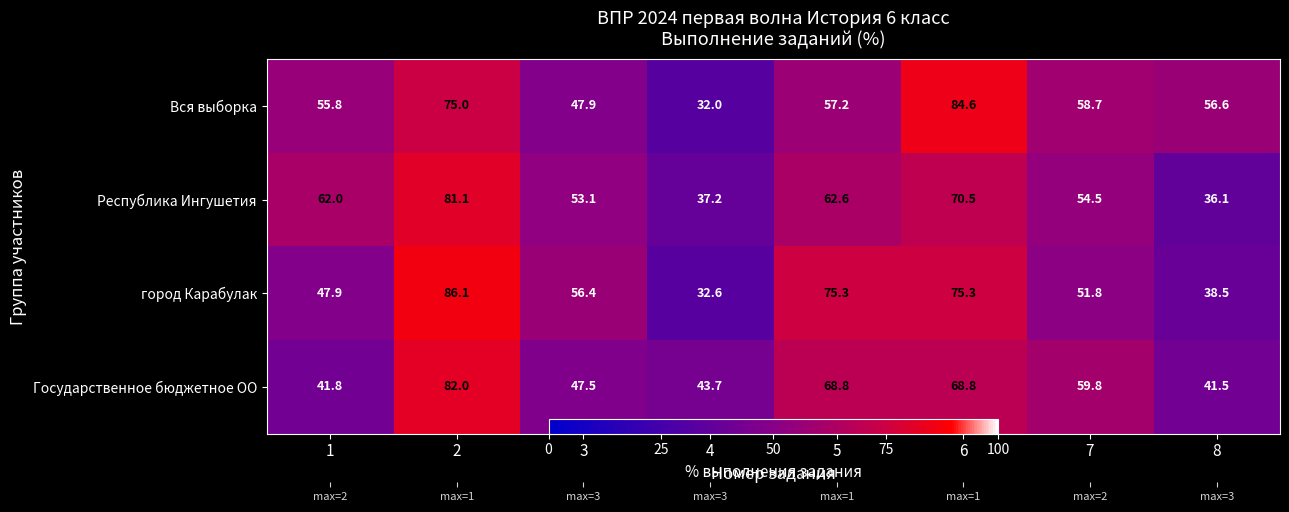

What is the minimum value for Вся выборка?

32.0